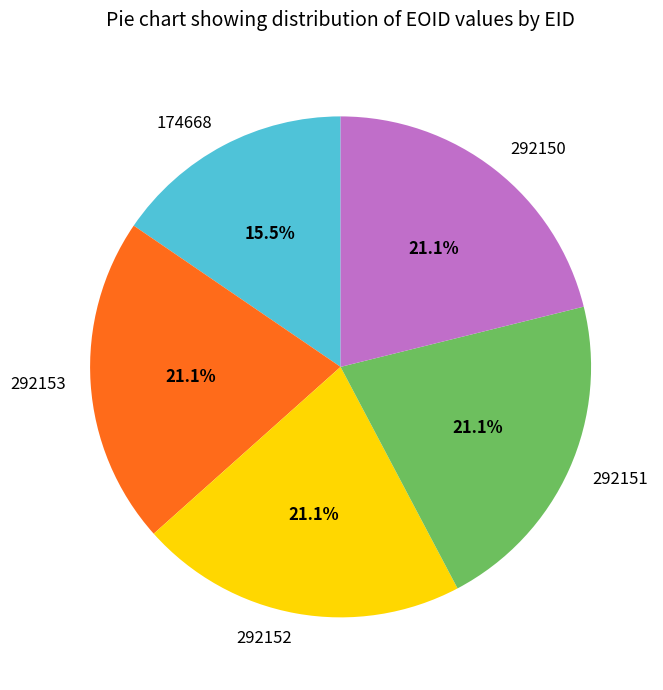

Approximately how many times larger is the value at 292150 compared to 292152?

1.0